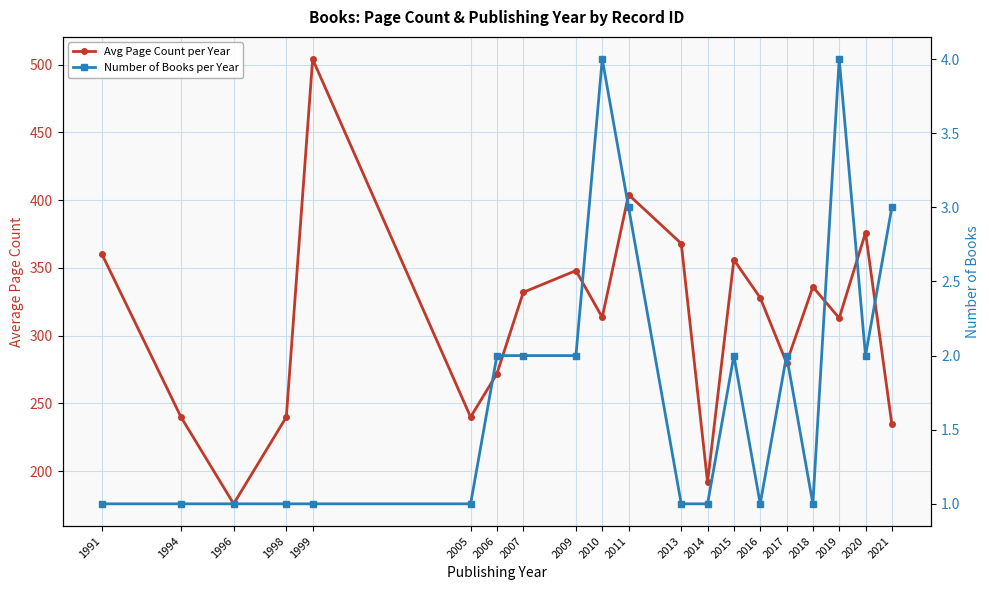

Is it true that Avg Page Count per Year equals 356.0 at 2015?

True